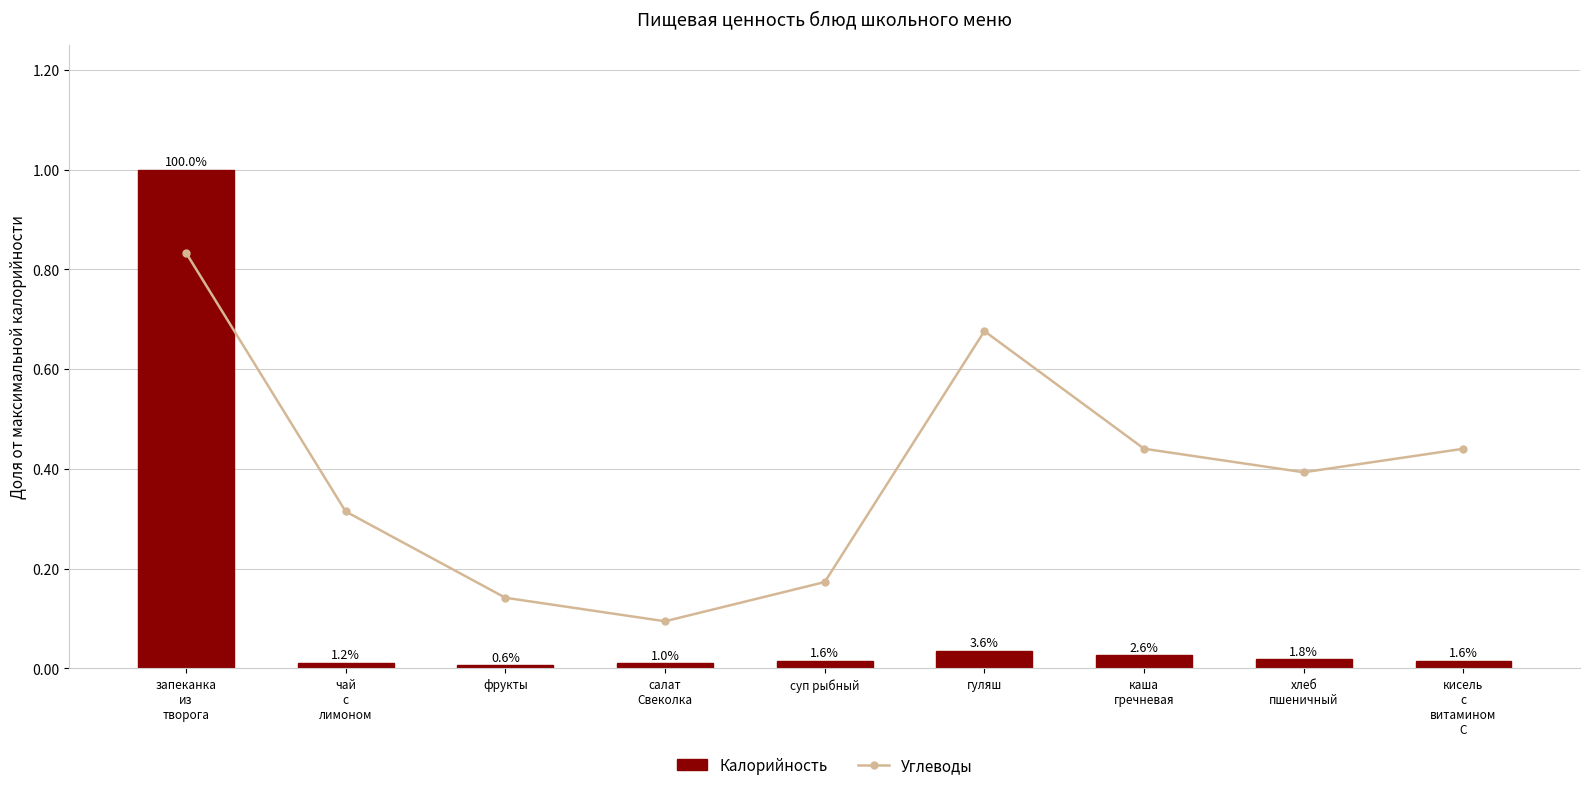

What position from the left is гуляш?

6